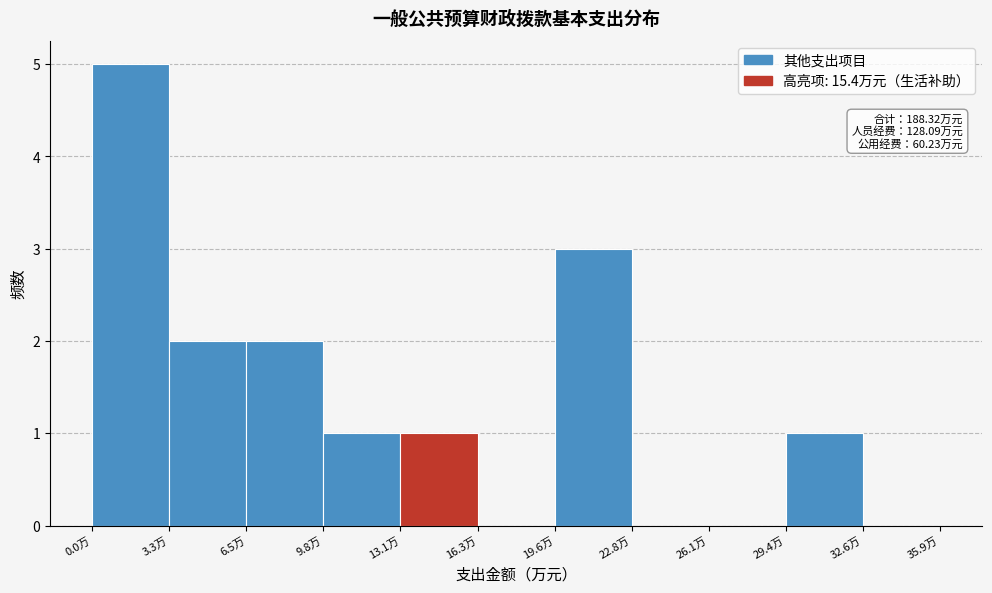

Over which range of the x-axis is the bar tallest?

0.0 to 3.5